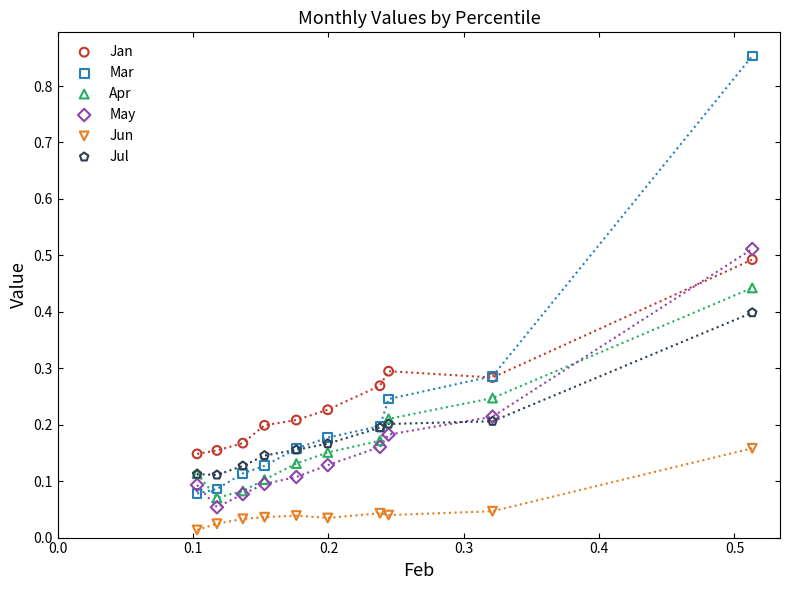

What are all the series names shown in the legend?

Jan, Mar, Apr, May, Jun, Jul